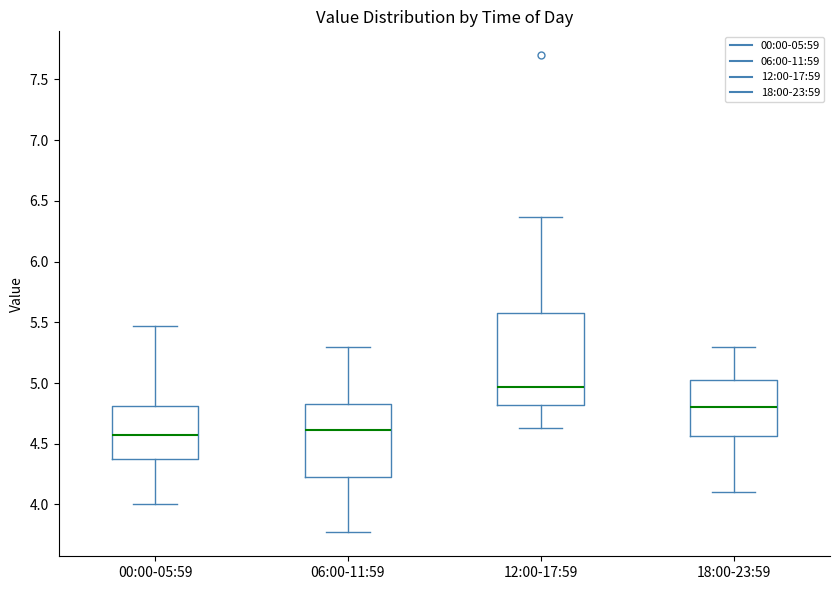

Where does the upper whisker of the box for 18:00-23:59 end on the y-axis? The values are not printed on the chart, so give them approximately, as read against the axis.

5.30